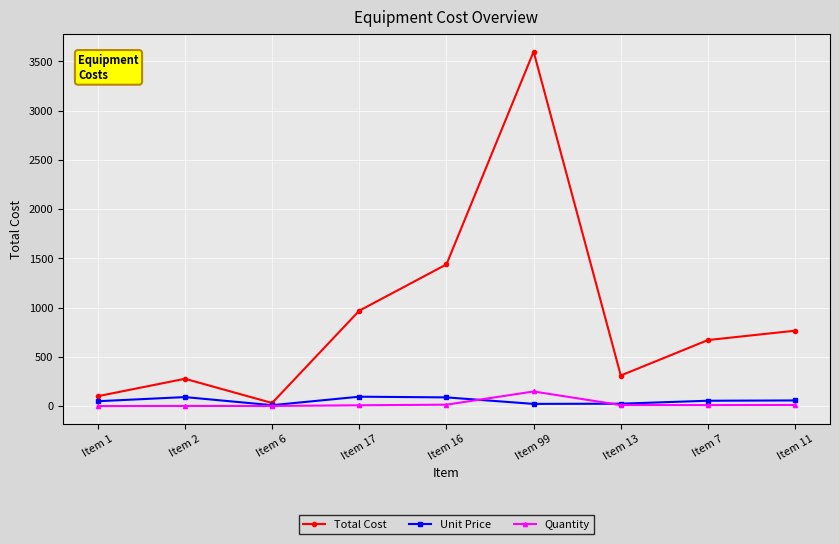

At which category does the chart reach its peak across all series?

Item 99